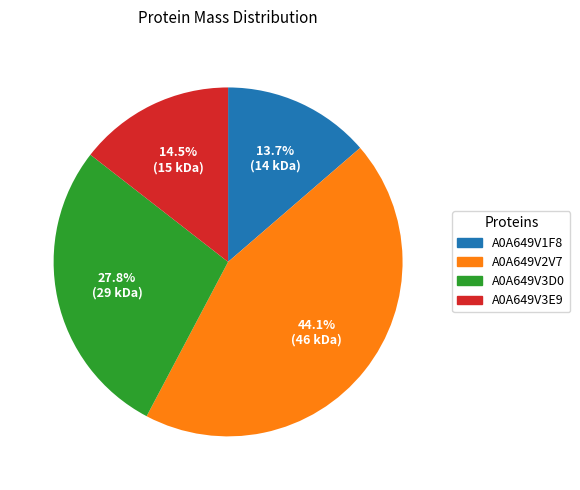

Does any single category account for the majority?

No